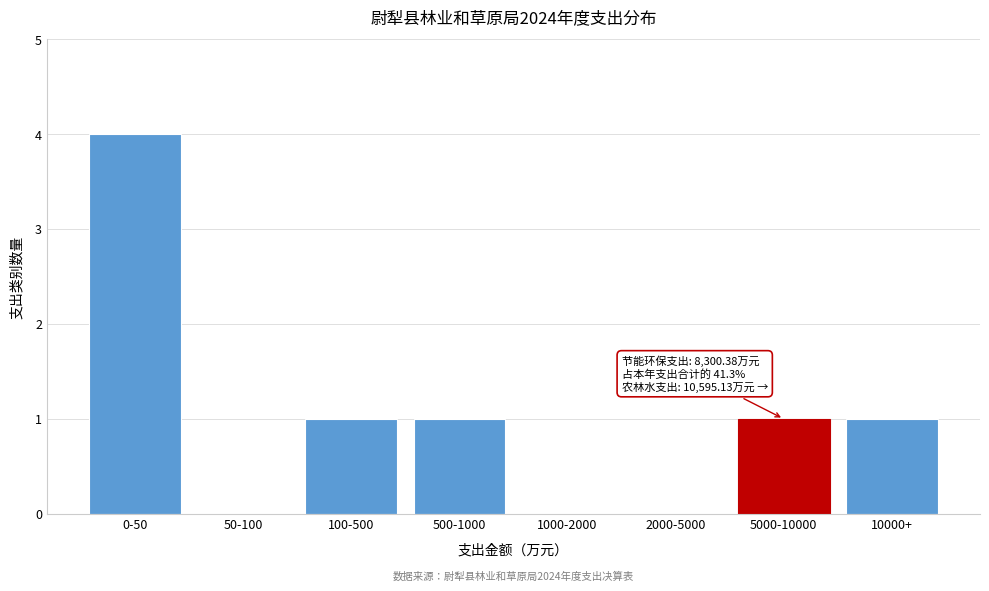

Reading left to right, what are all the values shown in this chart?

0-50=4	50-100=0	100-500=1	500-1000=1	1000-2000=0	2000-5000=0	5000-10000=1	10000+=1